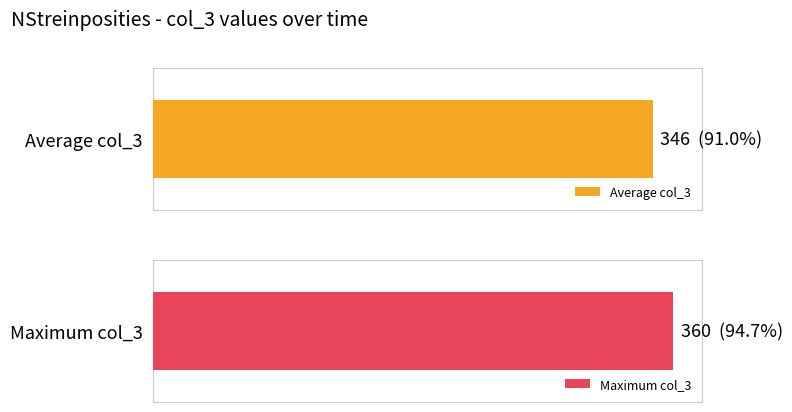

What is the maximum value shown in the chart?

360